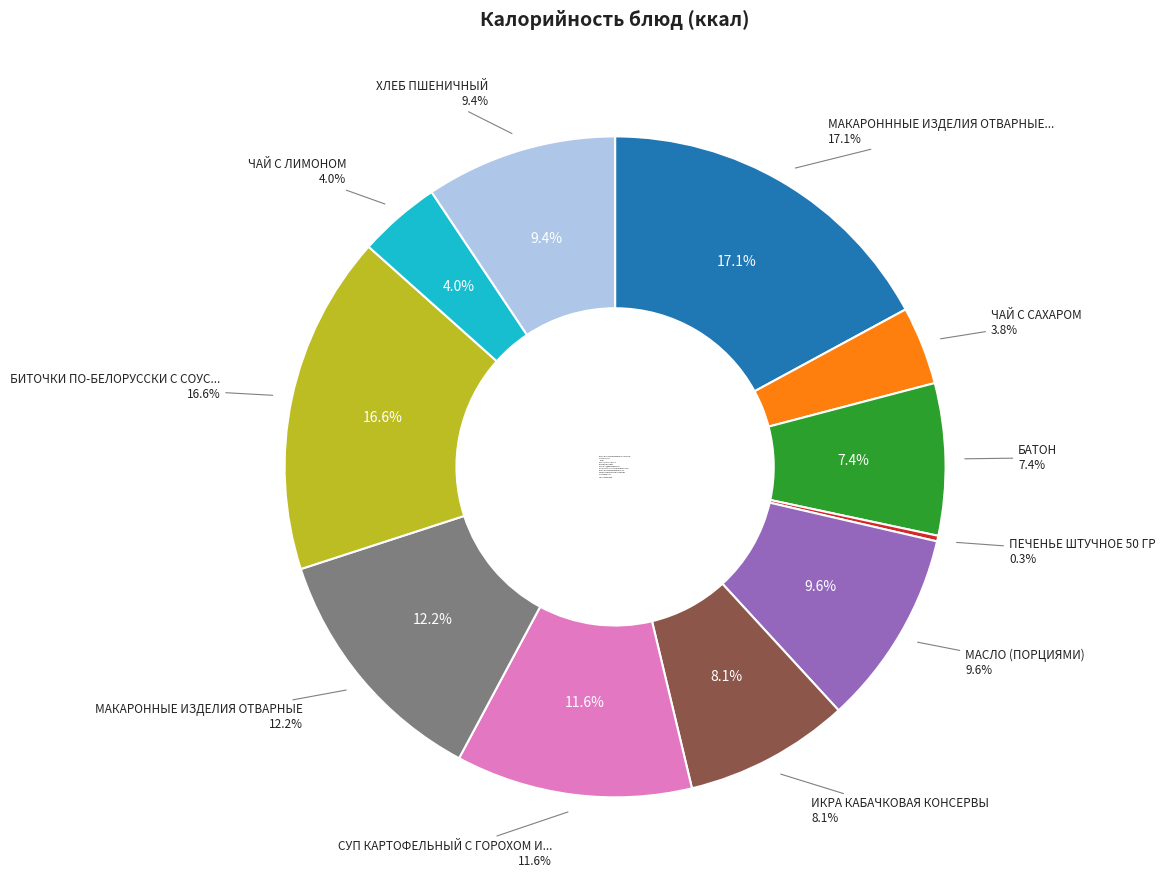

What is the total percentage of ЧАЙ С ЛИМОНОМ and БАТОН?

11.5%